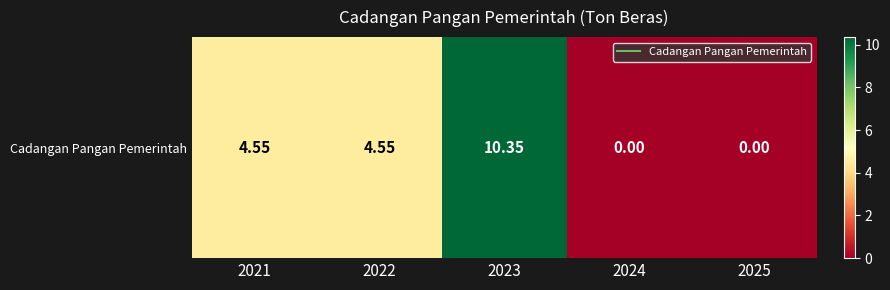

What is the greatest value displayed?

10.3